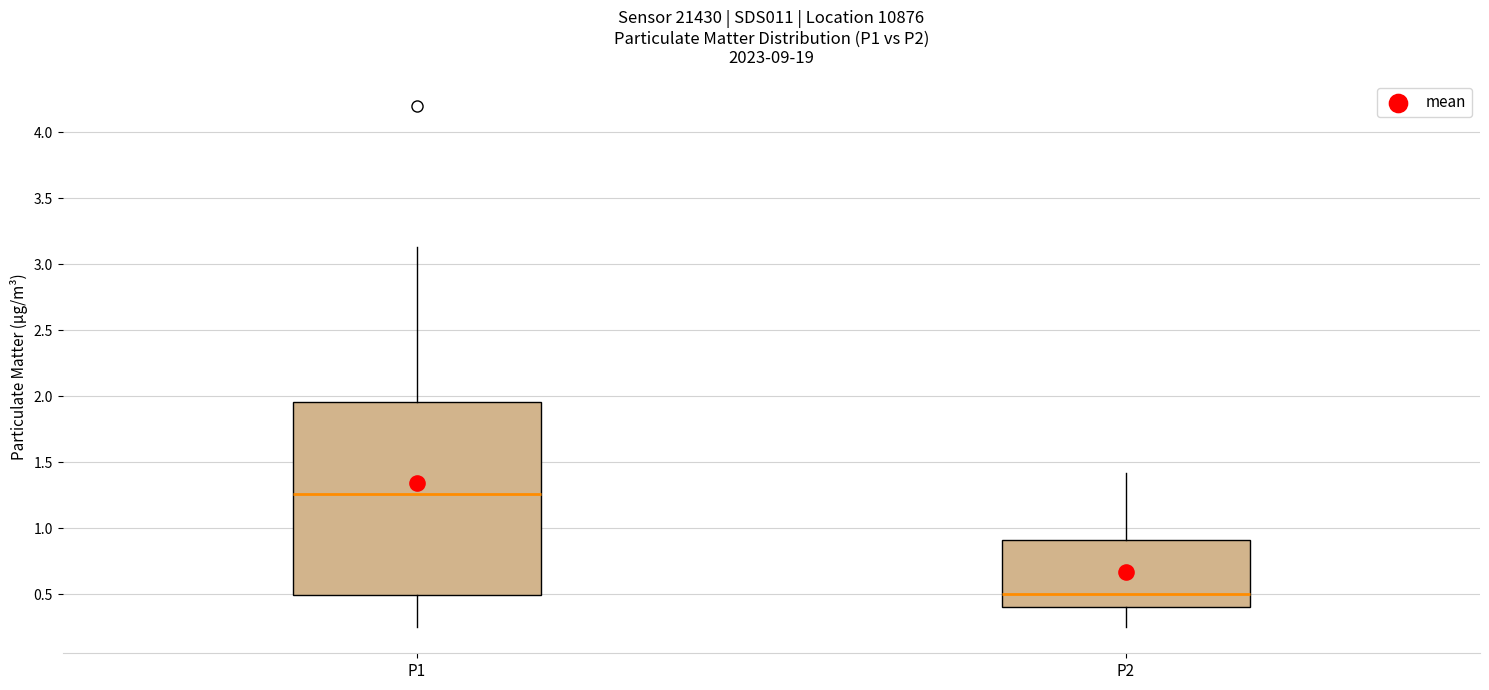

Which box is the tallest, from its lower edge to its upper edge?

P1